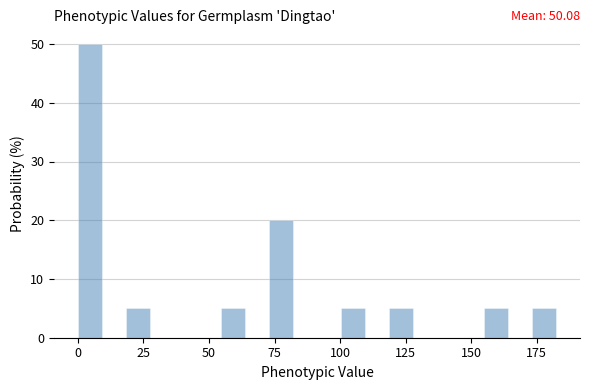

Read against the x-axis, roughly where is the centre of the tallest bar?

5